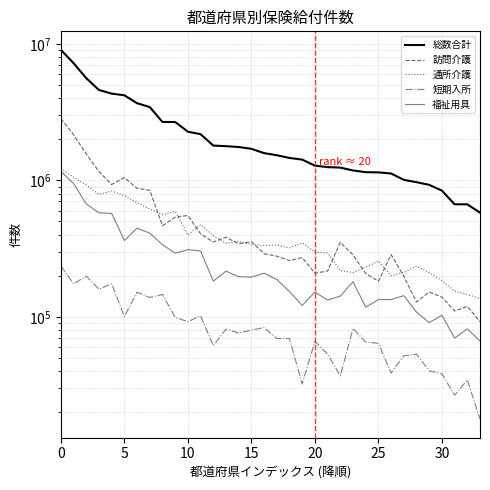

Is it true that 福祉用具 equals 142779 at 27?

True